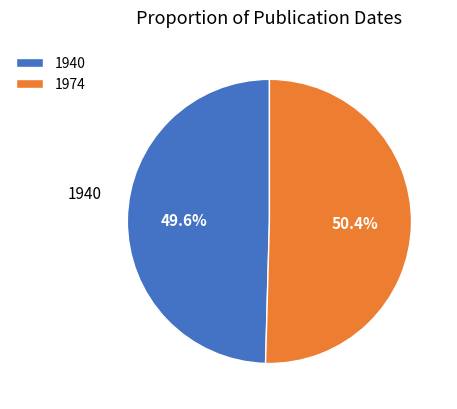

Approximately how many times larger is the value at 1974 compared to 1940?

1.0